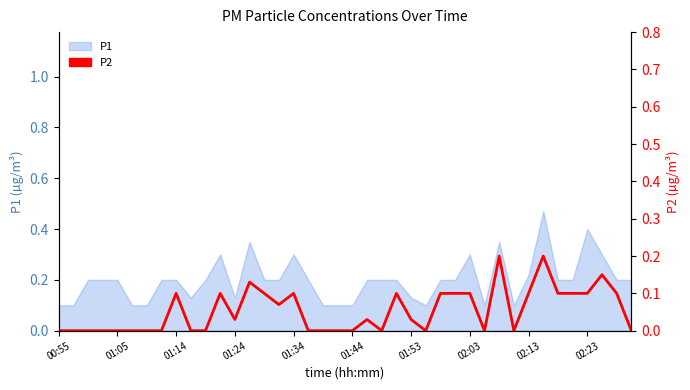

True or false: the data shows 0.2 at 26.

False